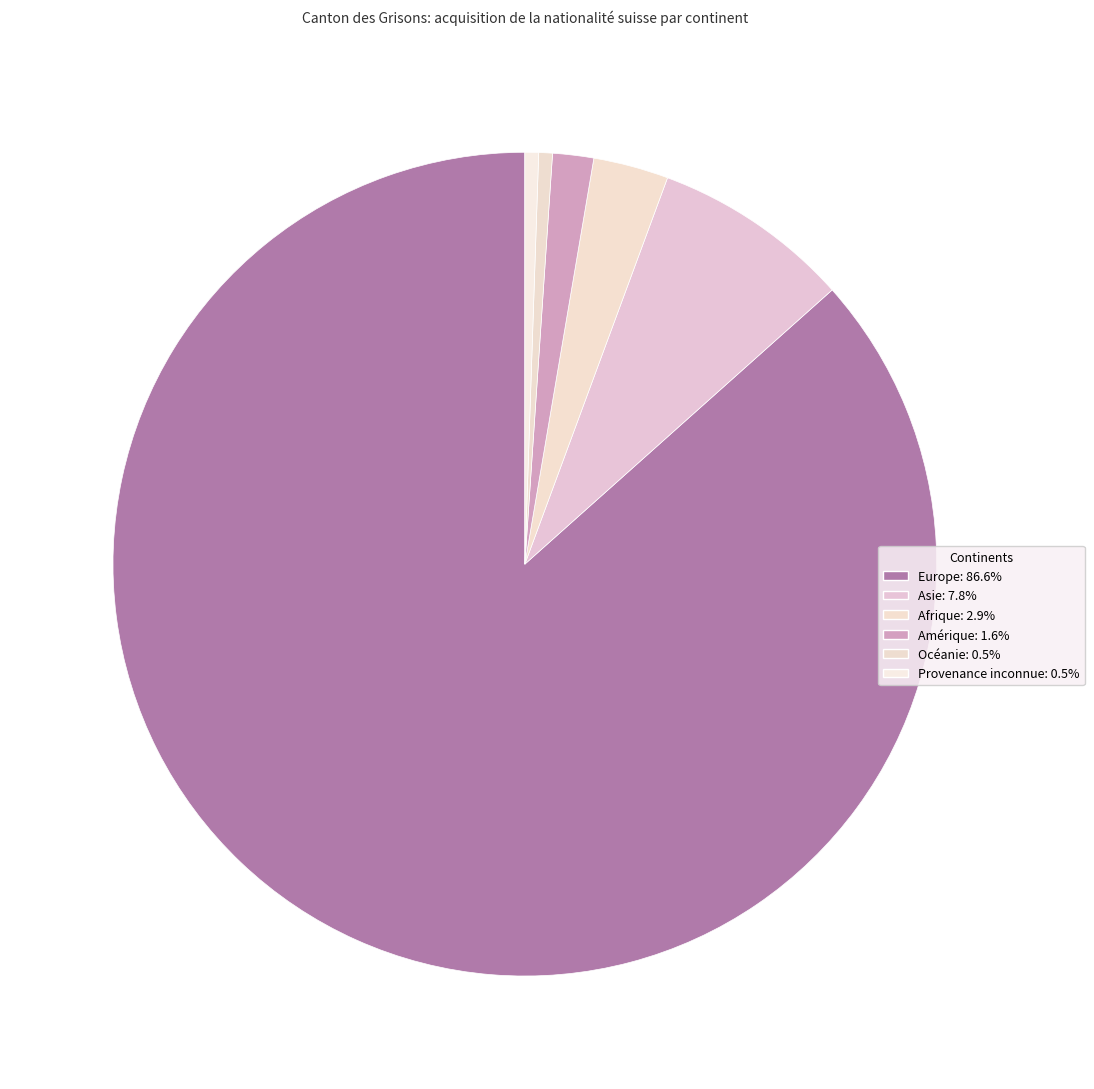

Which has a higher value, Amérique or Asie?

Asie